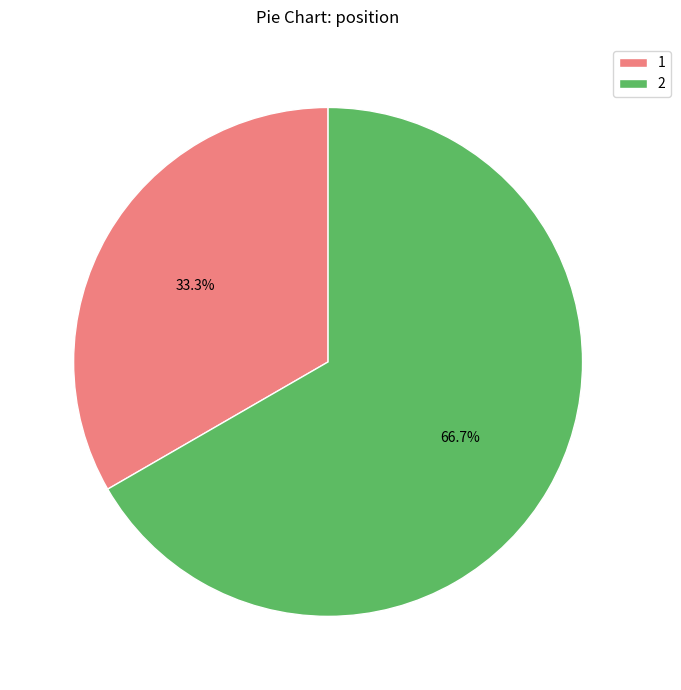

To the nearest percent, what percentage of the pie is 1?

33%